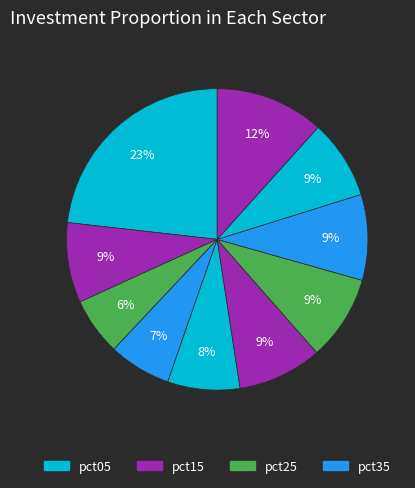

Rank the categories by value from highest to lowest.

pct05, pct95, pct75, pct65, pct55, pct15, pct85, pct45, pct35, pct25